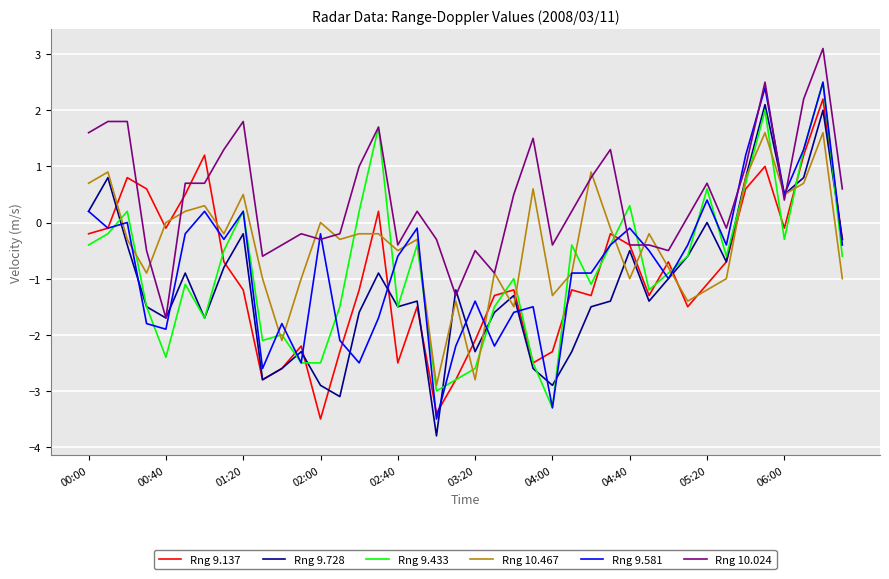

What is the greatest value displayed?

3.1